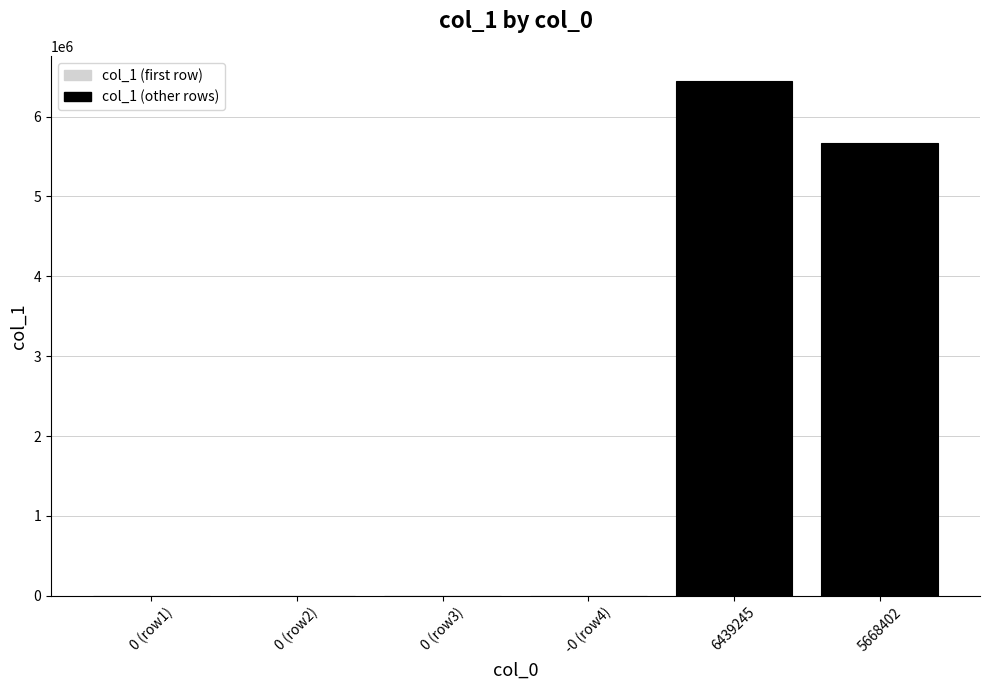

How many series are shown in this chart?

1